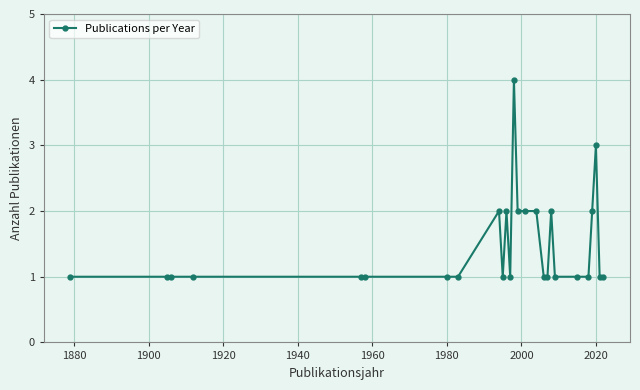

What is the sum of all values?

38